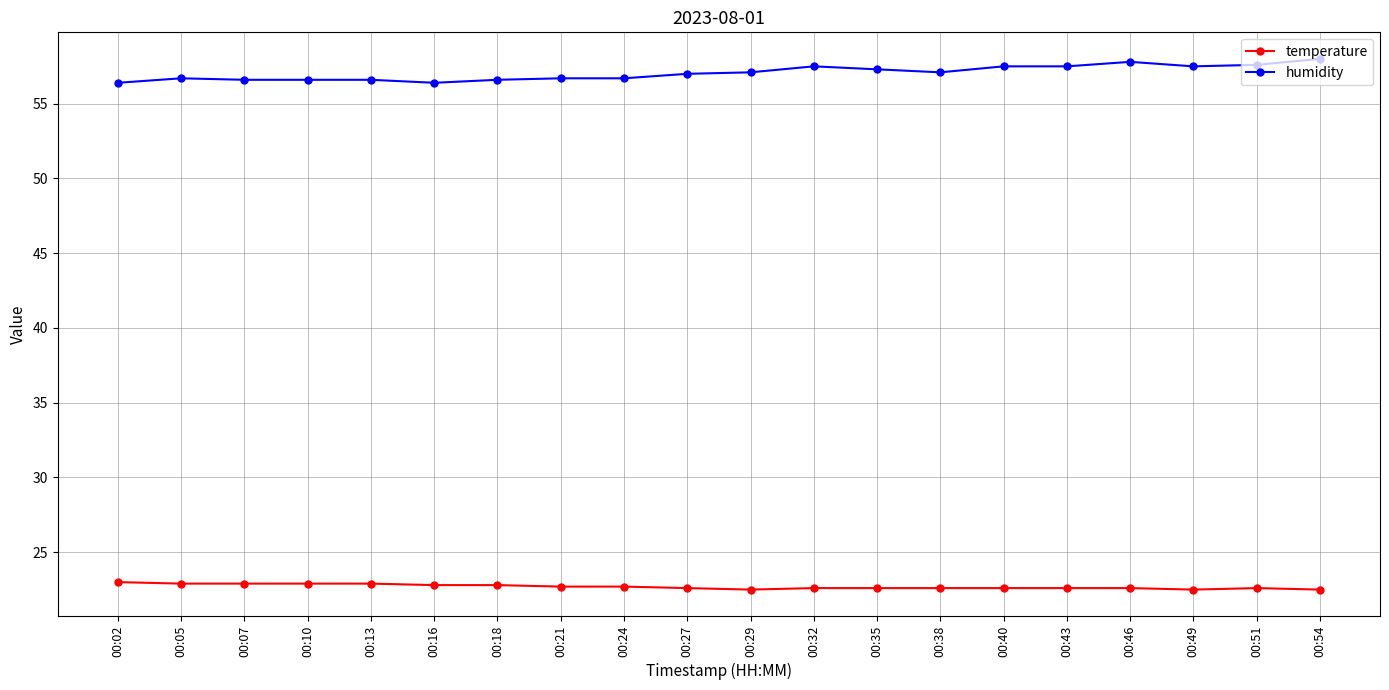

True or false: humidity and temperature intersect in this chart.

False